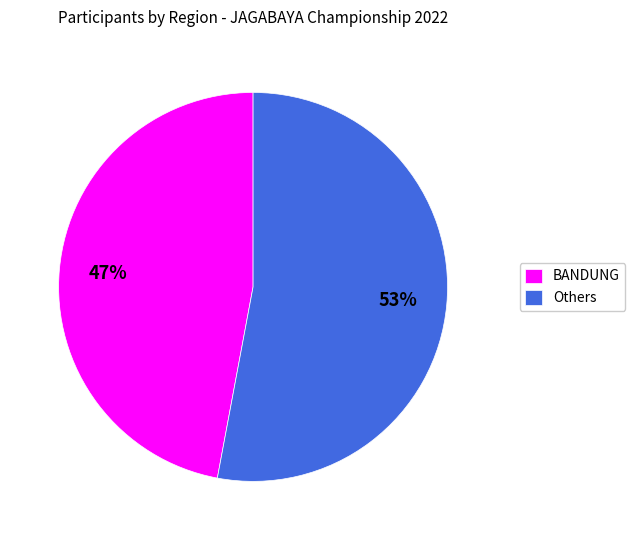

Do Others and BANDUNG together represent more than half of the pie?

Yes